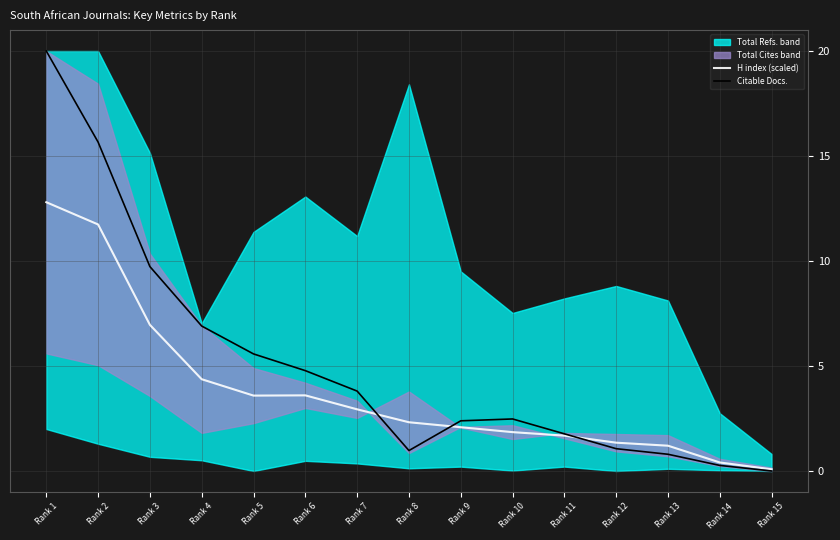

What is the sum of the H index (scaled) values at Rank 3 and Rank 4?

11.3